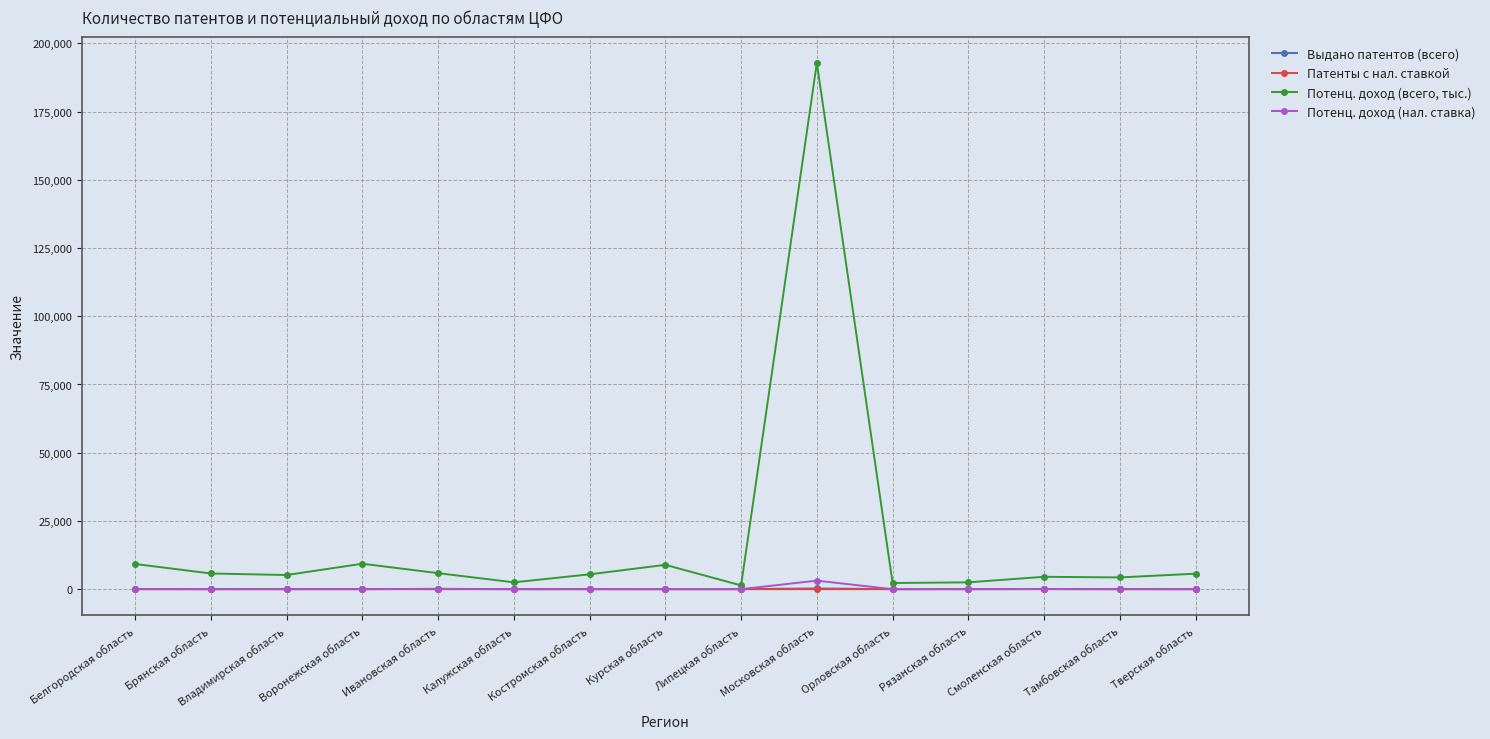

What is the label of the 3rd point from the left?

Владимирская область